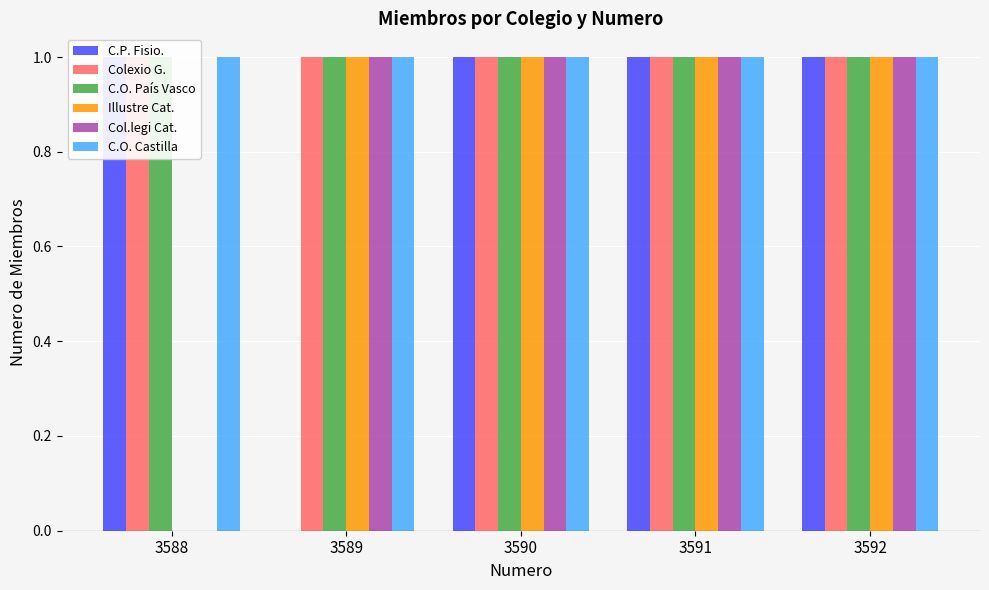

What is the value of the C.O. País Vasco bar at the 2nd from the left?

1